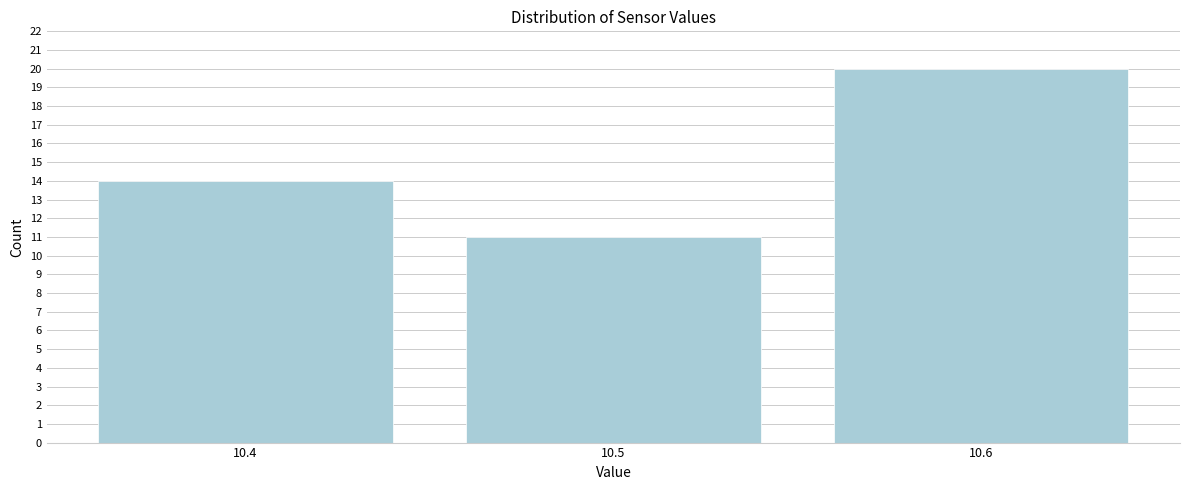

Reading right to left, what are all the values shown in this chart?

10.6=20	10.5=11	10.4=14